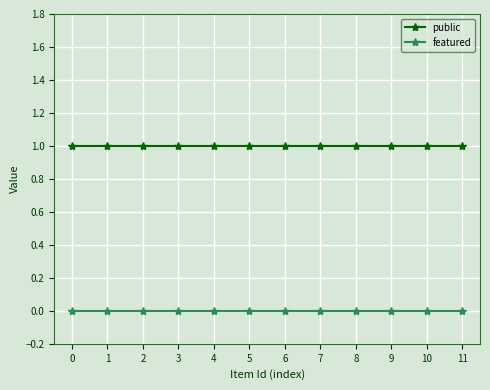

What is the value of the public point at the 4th from the left?

1